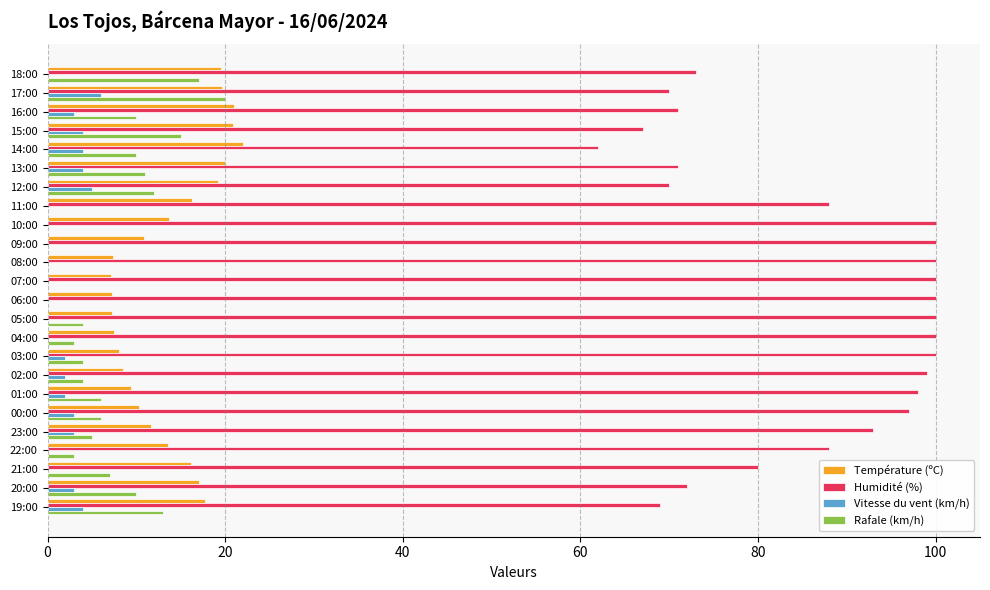

What is the sum of all Humidité (%) values?

2068.0